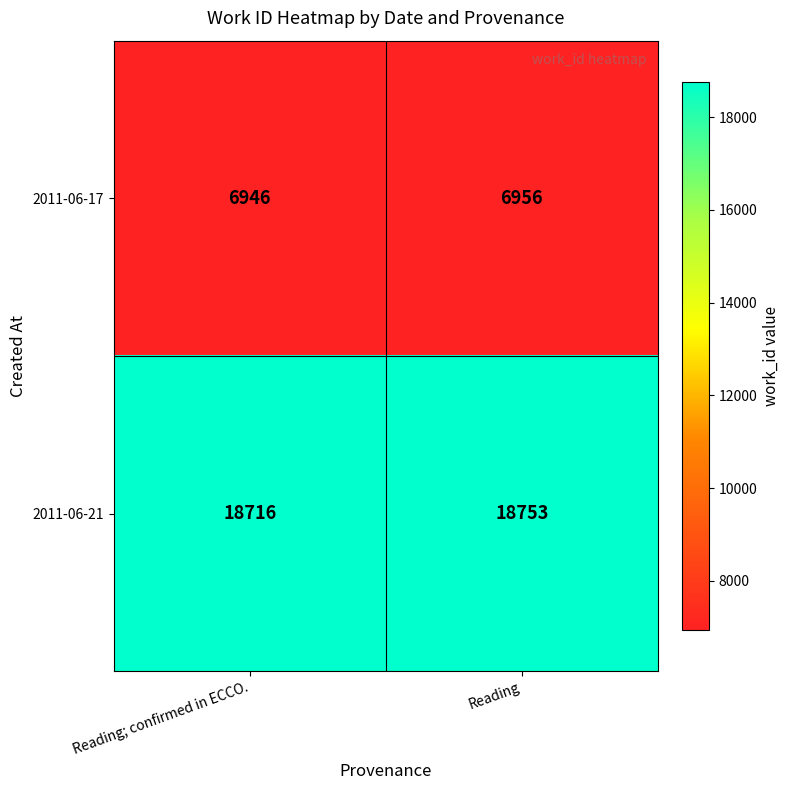

The value of 2011-06-21 at Reading; confirmed in ECCO. is 24790. True or false?

False